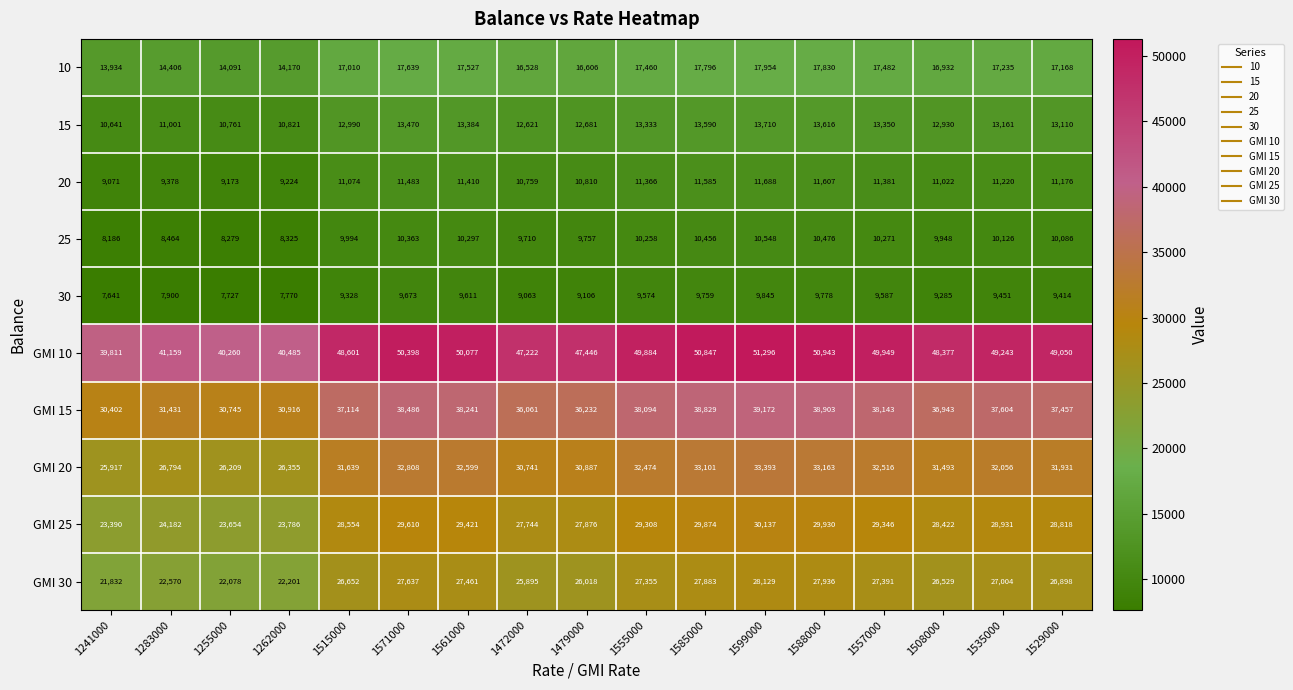

Which category has the lowest value across all series?

1241000